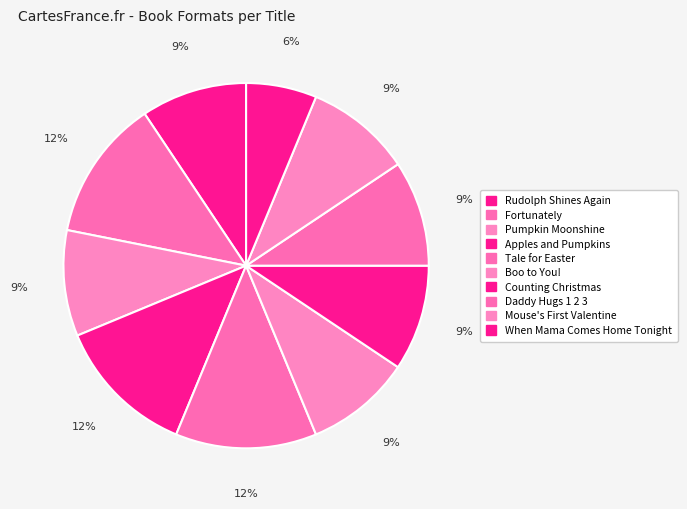

Count the number of slices in the pie.

10